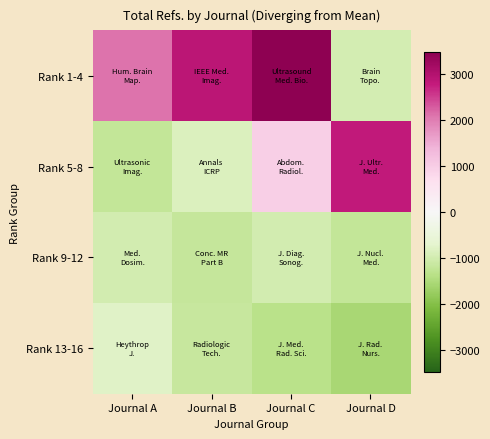

Reading right to left, extract all data points from this chart.

Rank 1-4: Journal D=-955.3	Journal C=3476.7	Journal B=2894.7	Journal A=2109.7
Rank 5-8: Journal D=2813.7	Journal C=962.7	Journal B=-850.3	Journal A=-1204.3
Rank 9-12: Journal D=-1217.3	Journal C=-996.3	Journal B=-1193.3	Journal A=-1002.3
Rank 13-16: Journal D=-1549.3	Journal C=-1352.3	Journal B=-1149.3	Journal A=-787.3